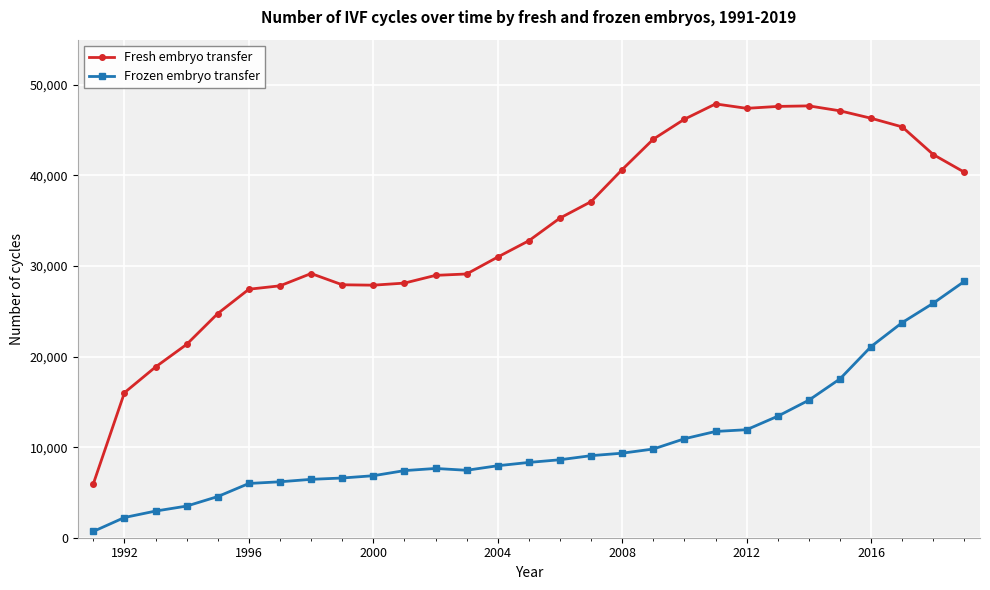

Which series has the largest total across all categories?

Fresh embryo transfer